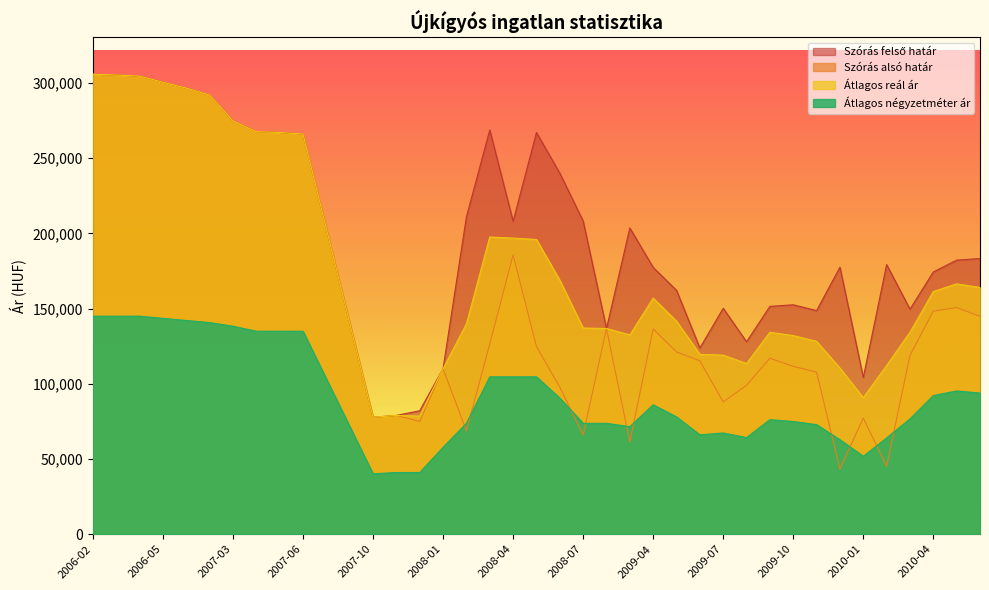

Between 2009-06 and 2009-10, which series saw the biggest shift?

Szórás felső határ